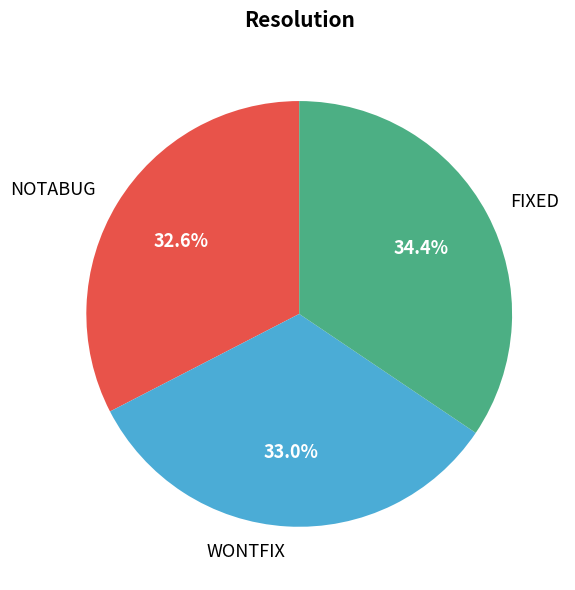

Between WONTFIX and FIXED, which is larger?

FIXED